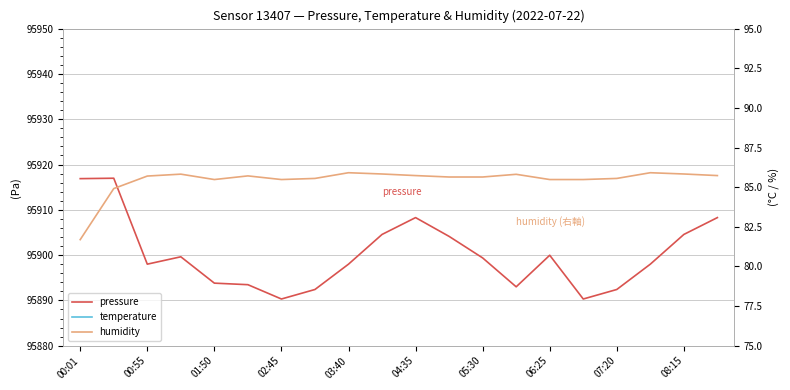

How many interior local valleys does the humidity series have?

2